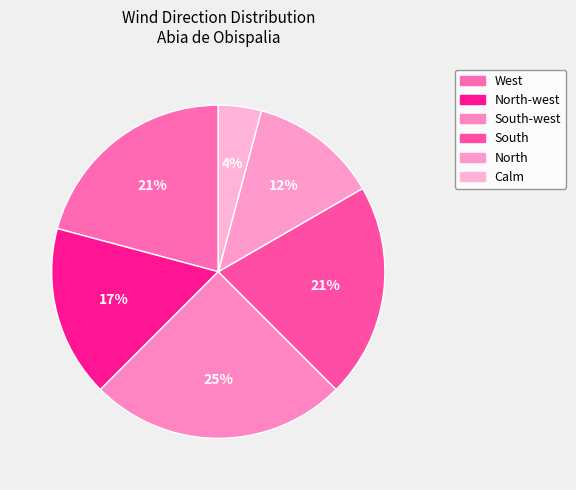

To the nearest percent, what is the combined percentage of North-west and South?

38%